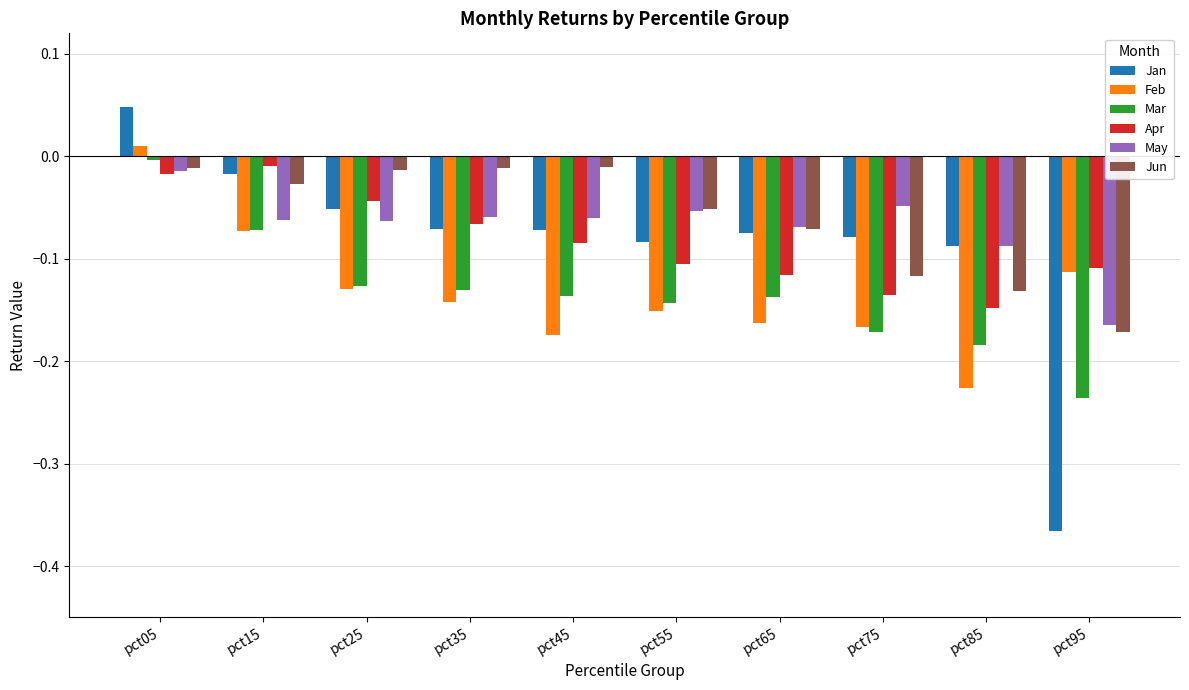

What is the sum of all Jan values?

-0.9